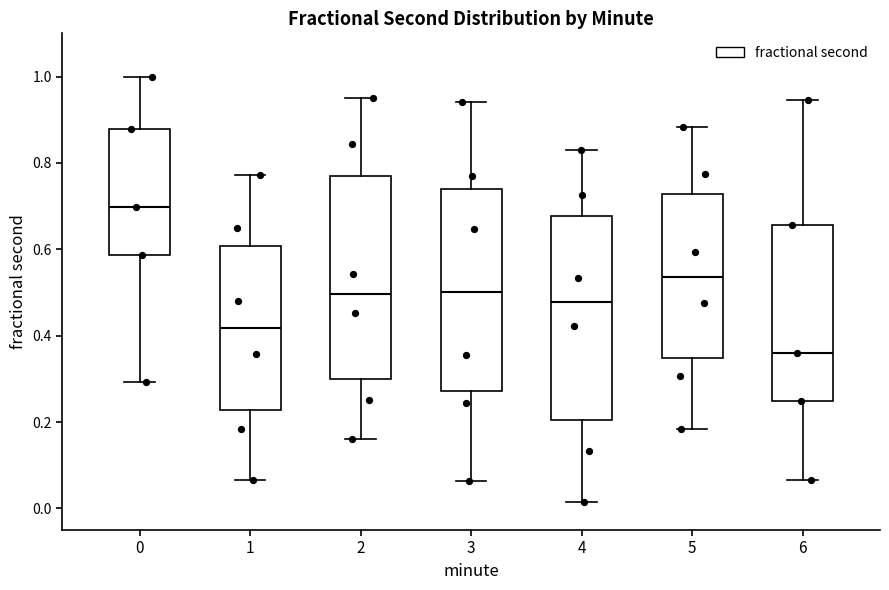

Reading left to right, read every box against the y-axis: the position of its median line, the range the box covers, and the ends of its whiskers. The values are not printed on the chart, so give them approximately, as read against the axis.

0: median 0.70, box 0.58 to 0.88, whiskers 0.30 to 1.00
1: median 0.42, box 0.22 to 0.60, whiskers 0.06 to 0.78
2: median 0.50, box 0.30 to 0.76, whiskers 0.16 to 0.96
3: median 0.50, box 0.28 to 0.74, whiskers 0.06 to 0.94
4: median 0.48, box 0.20 to 0.68, whiskers 0.02 to 0.84
5: median 0.54, box 0.34 to 0.72, whiskers 0.18 to 0.88
6: median 0.36, box 0.24 to 0.66, whiskers 0.06 to 0.94